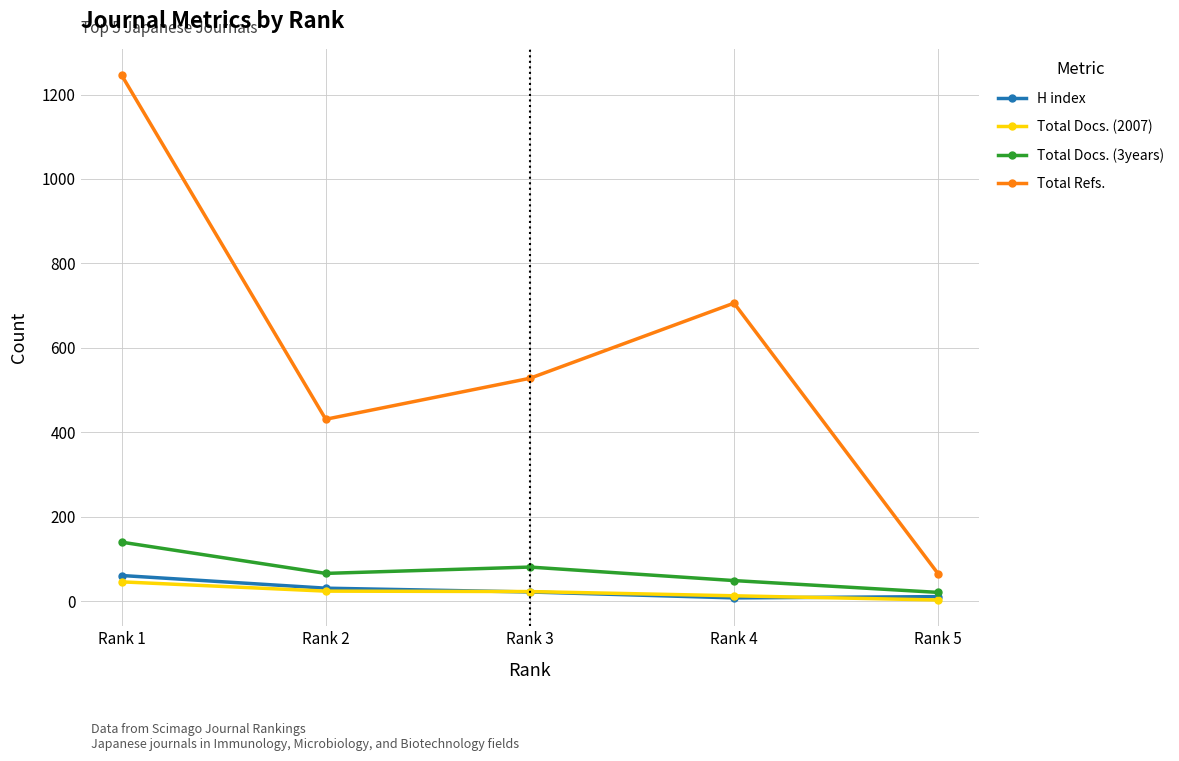

What is the sum of the H index values at Rank 5 and Rank 3?

33